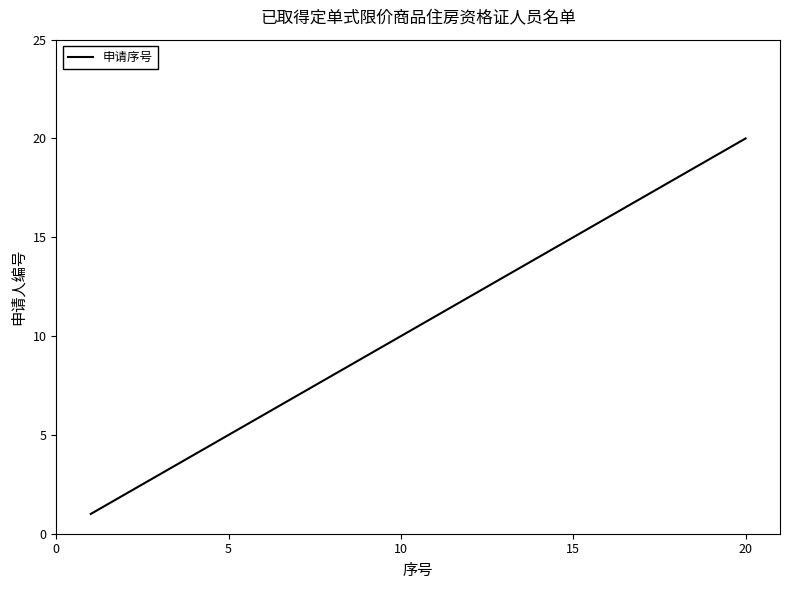

Count the number of data series in this chart.

1